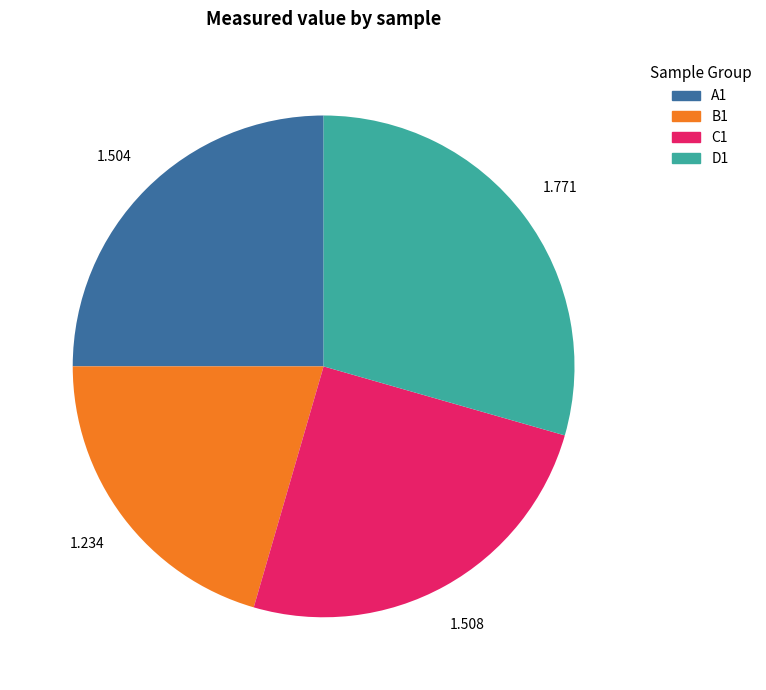

Is there a majority slice in this chart?

No